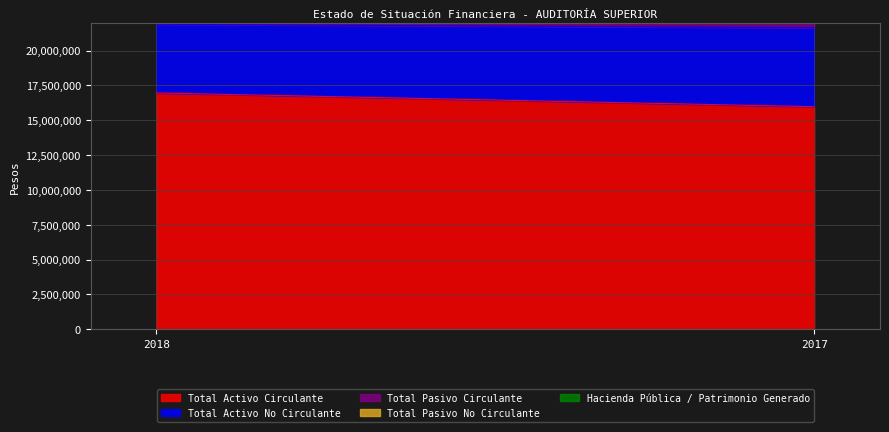

The Hacienda Pública / Patrimonio Generado series shows 9363956 at 2017. True or false?

False